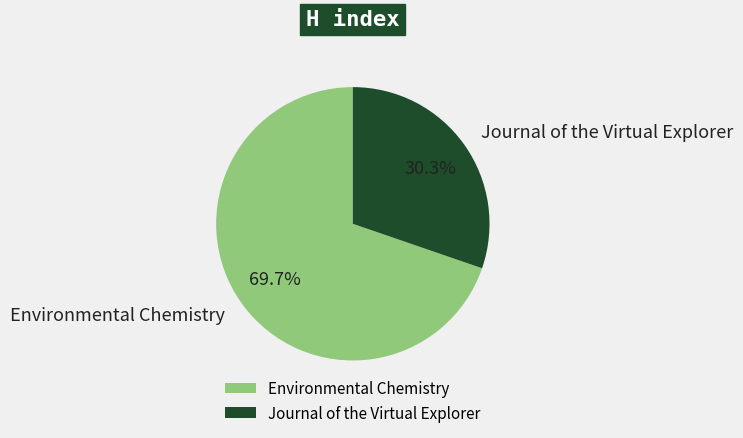

To the nearest percent, what is the difference between the Environmental Chemistry and Journal of the Virtual Explorer slice percentages?

39%